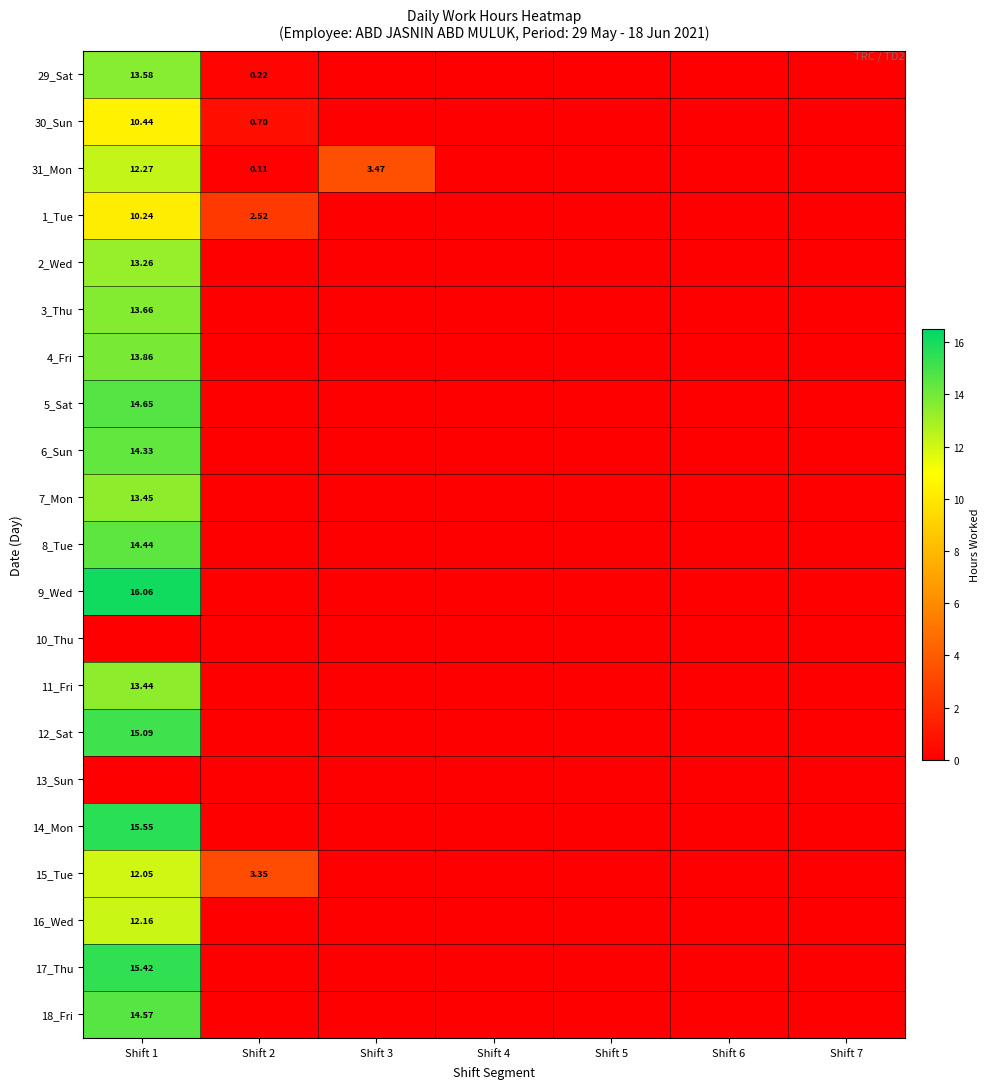

Between Shift 1 and Shift 2, which series saw the biggest shift?

9_Wed